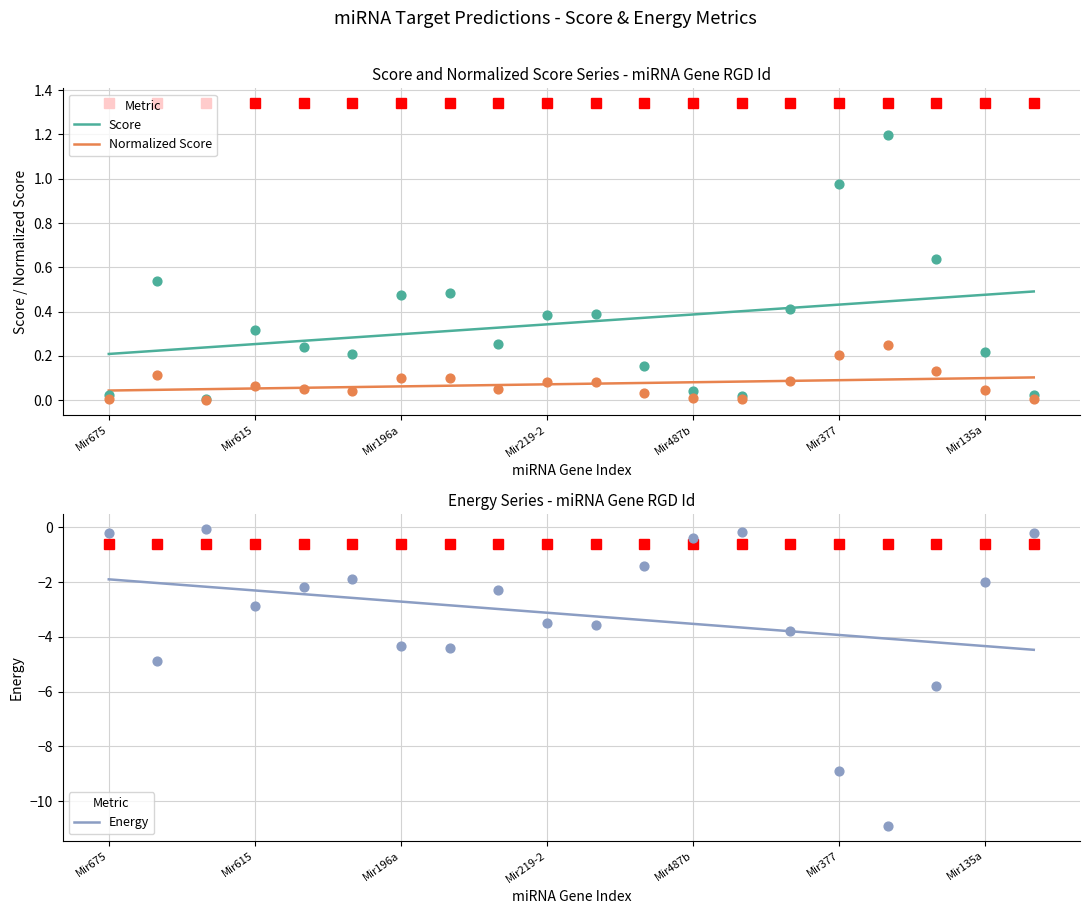

Which series reaches the maximum Y coordinate?

Score